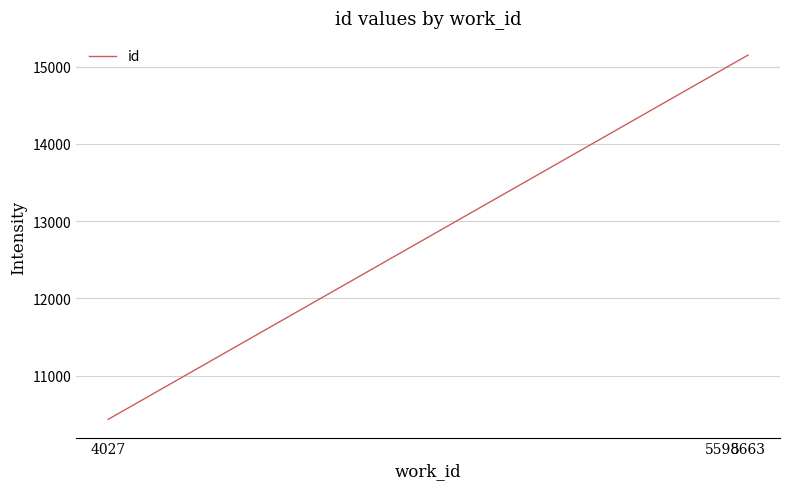

The value at 5598 is 25516. True or false?

False